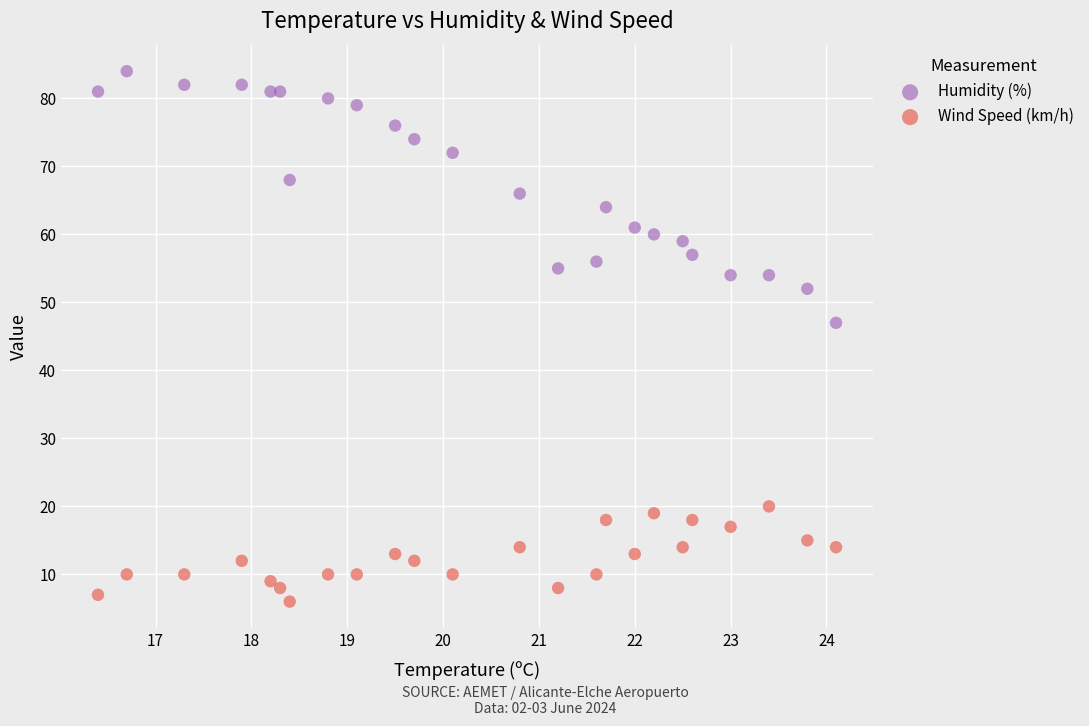

Which series has the widest spread of Y values?

Humidity (%)